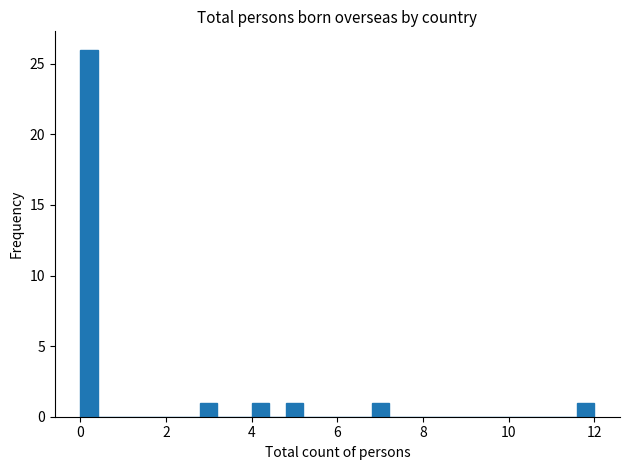

Around what value on the x-axis is the tallest bar? Give the approximate position of its centre, as read against the axis.

0.2